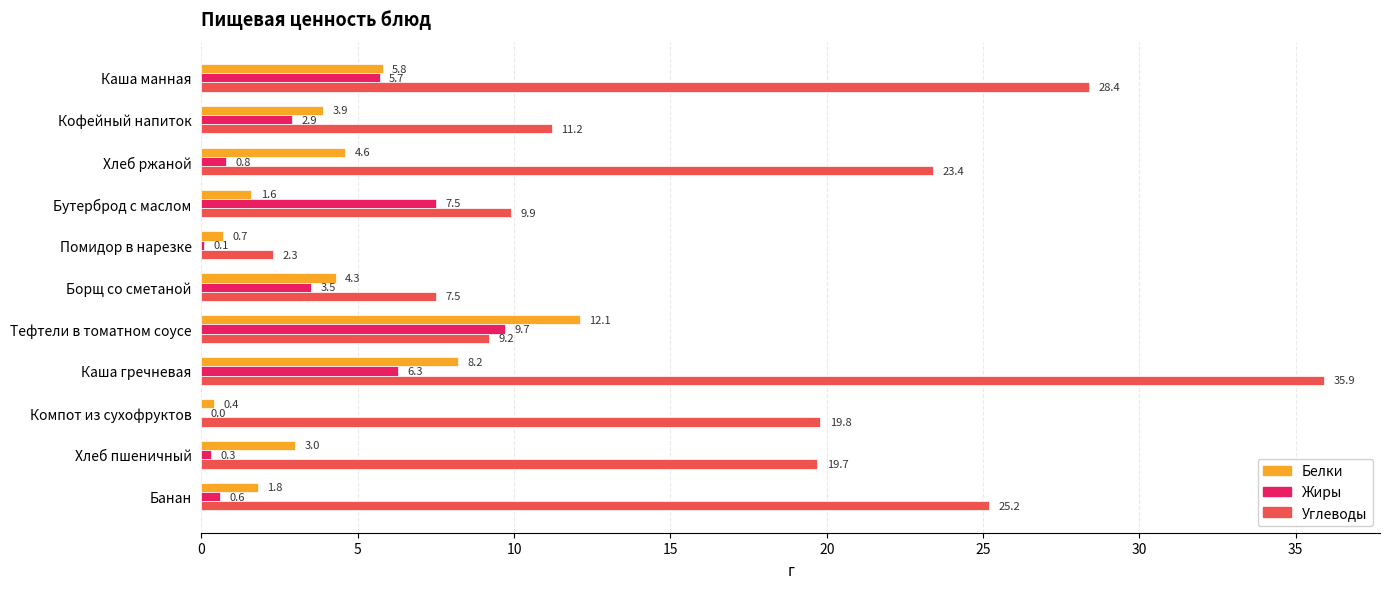

What is the greatest value displayed?

35.9